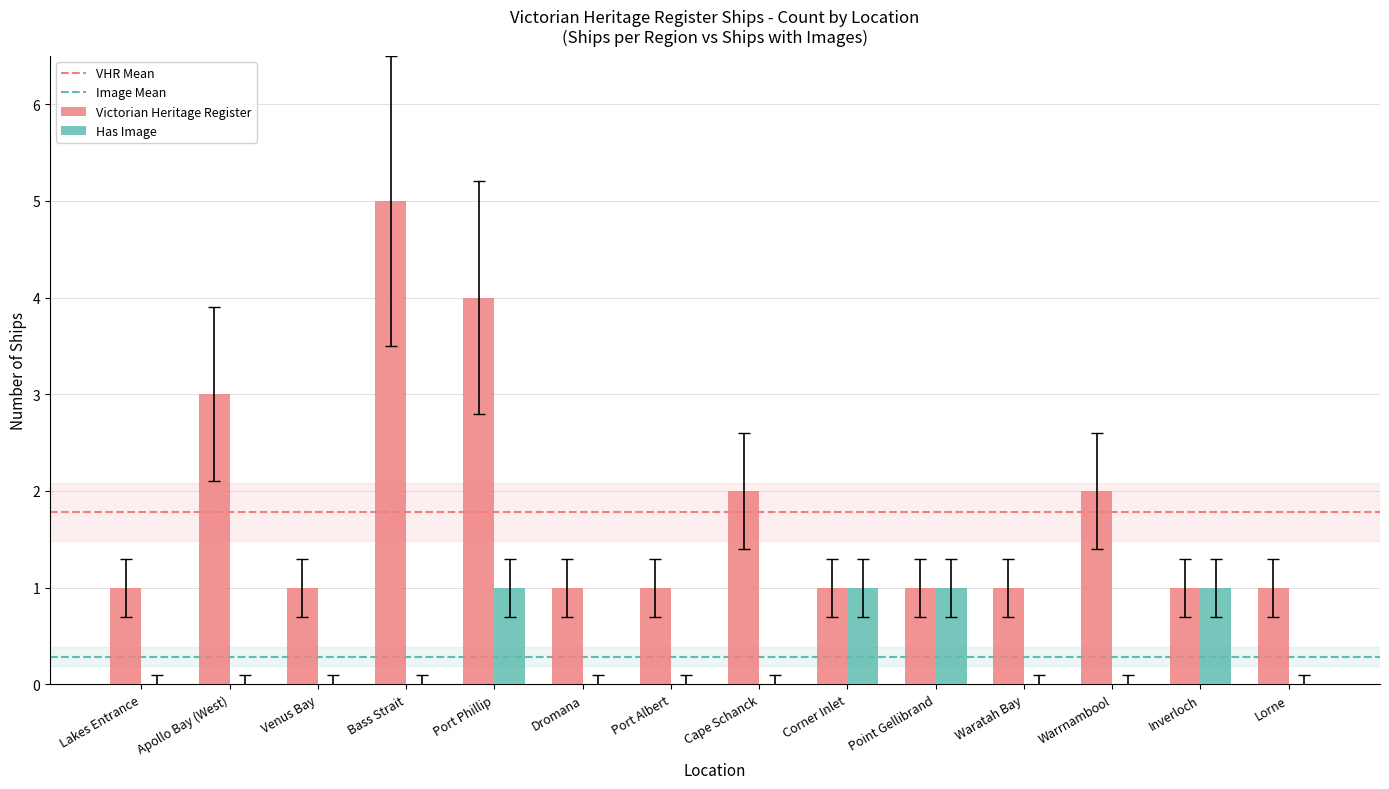

What is the sum of the Victorian Heritage Register values at Port Albert and Cape Schanck?

3